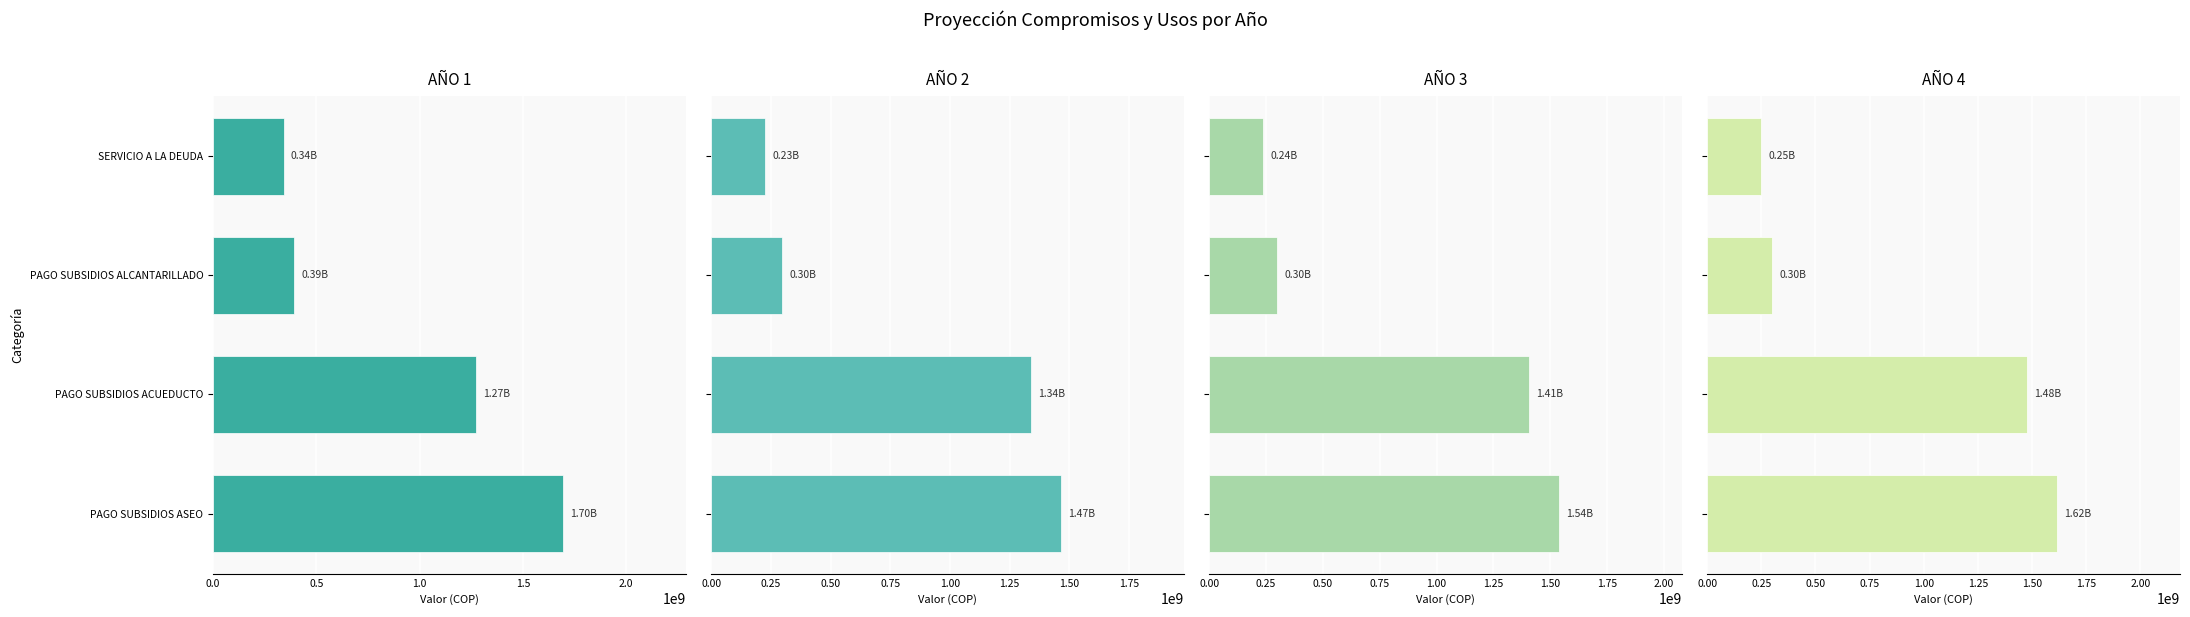

How many data points in AÑO 2 are less than 1339003821?

2